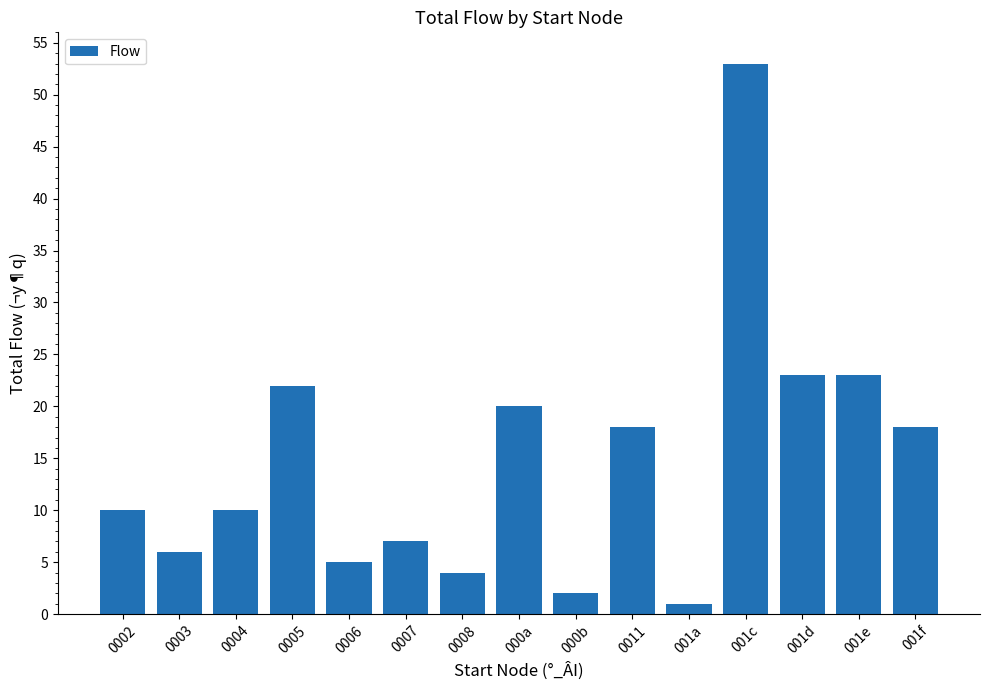

What is the change in value from 0003 to 0004?

+4